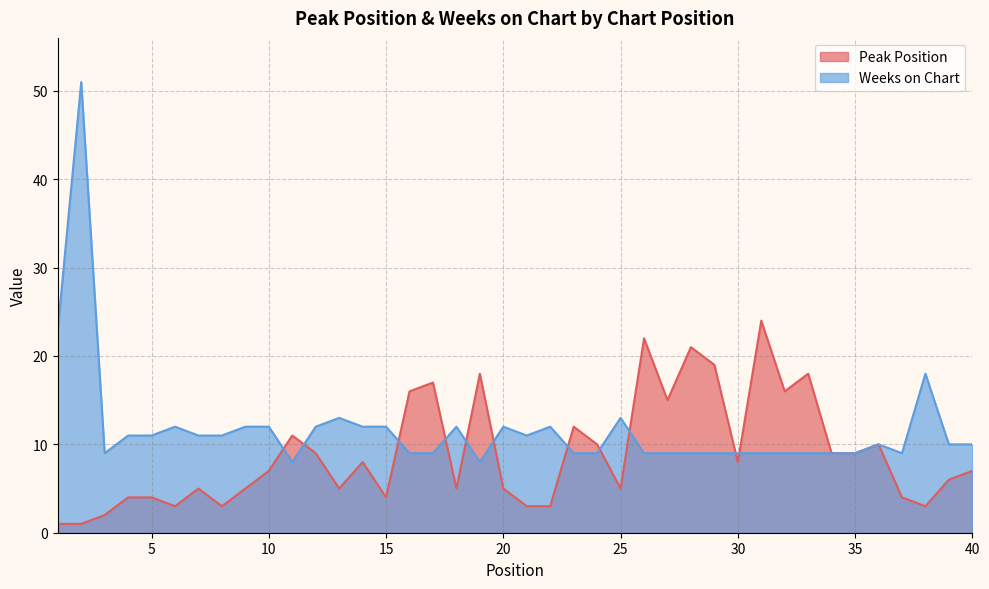

List the series in order of their peak value, highest first.

Weeks on Chart, Peak Position